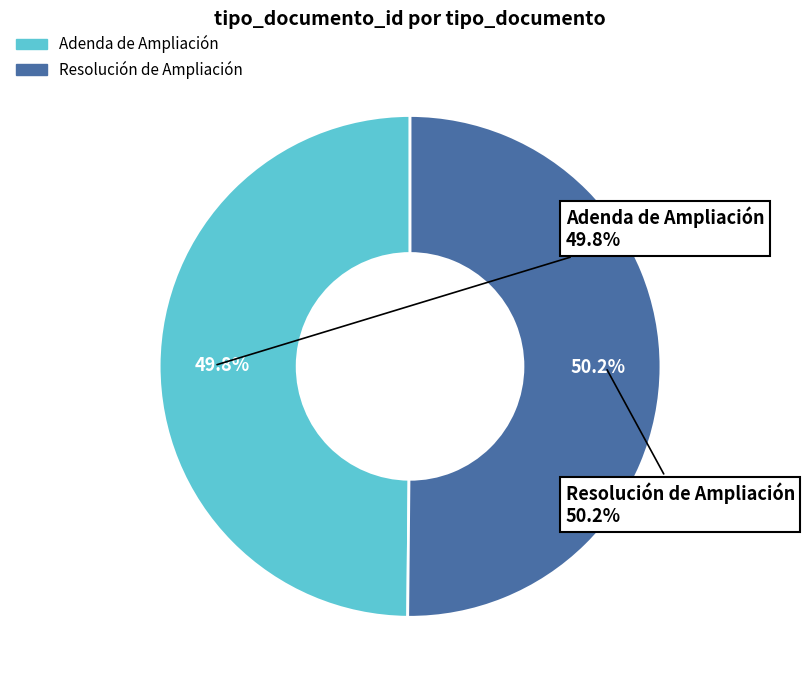

Which category has the smallest portion of the pie?

Adenda de Ampliación